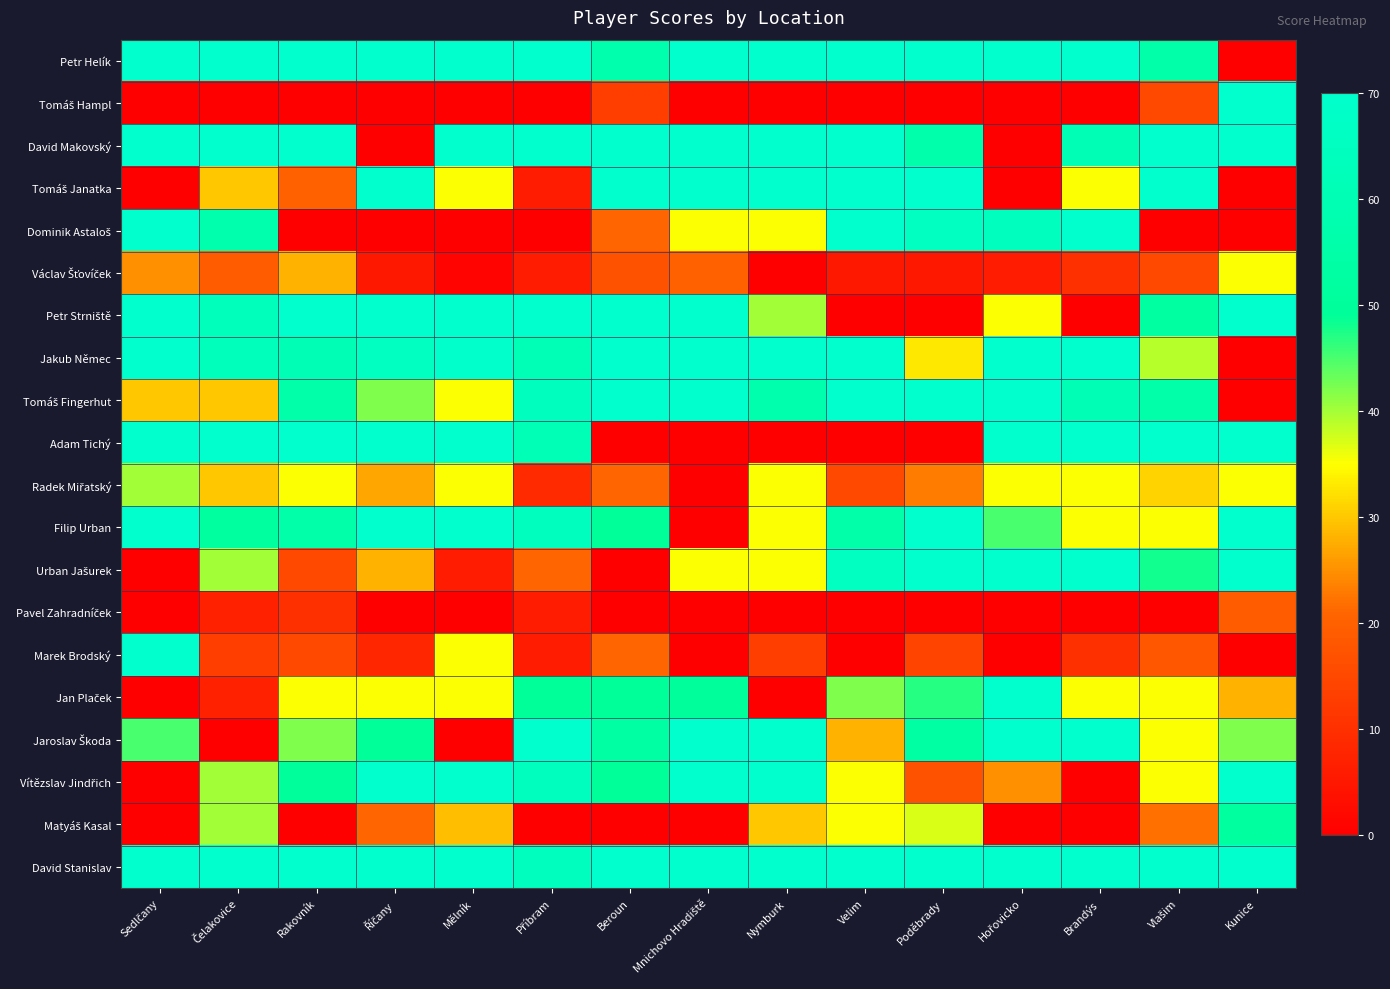

At Mnichovo Hradiště, list the series in order from largest to smallest.

Petr Helík, David Makovský, Tomáš Janatka, Petr Strniště, Jakub Němec, Tomáš Fingerhut, Jaroslav Škoda, Vítězslav Jindřich, David Stanislav, Jan Plaček, Dominik Astaloš, Urban Jašurek, Václav Šťovíček, Tomáš Hampl, Adam Tichý, Radek Miřatský, Filip Urban, Pavel Zahradníček, Marek Brodský, Matyáš Kasal